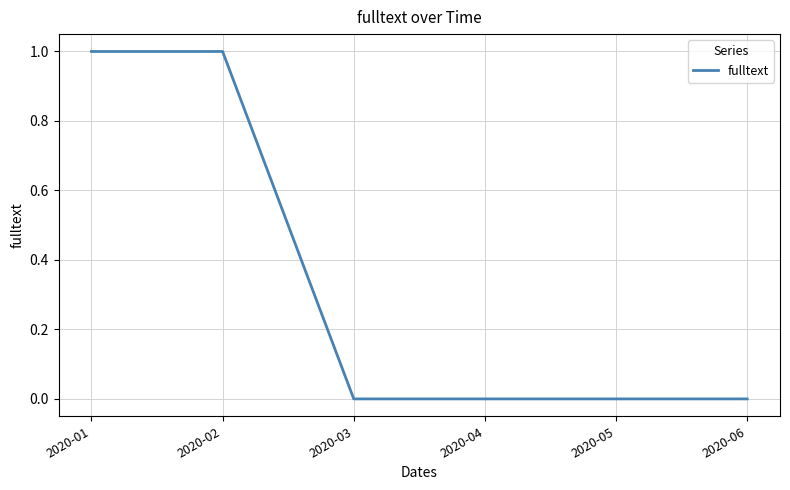

Reading right to left, list all the values displayed in this chart.

2020-06=0	2020-05=0	2020-04=0	2020-03=0	2020-02=1	2020-01=1